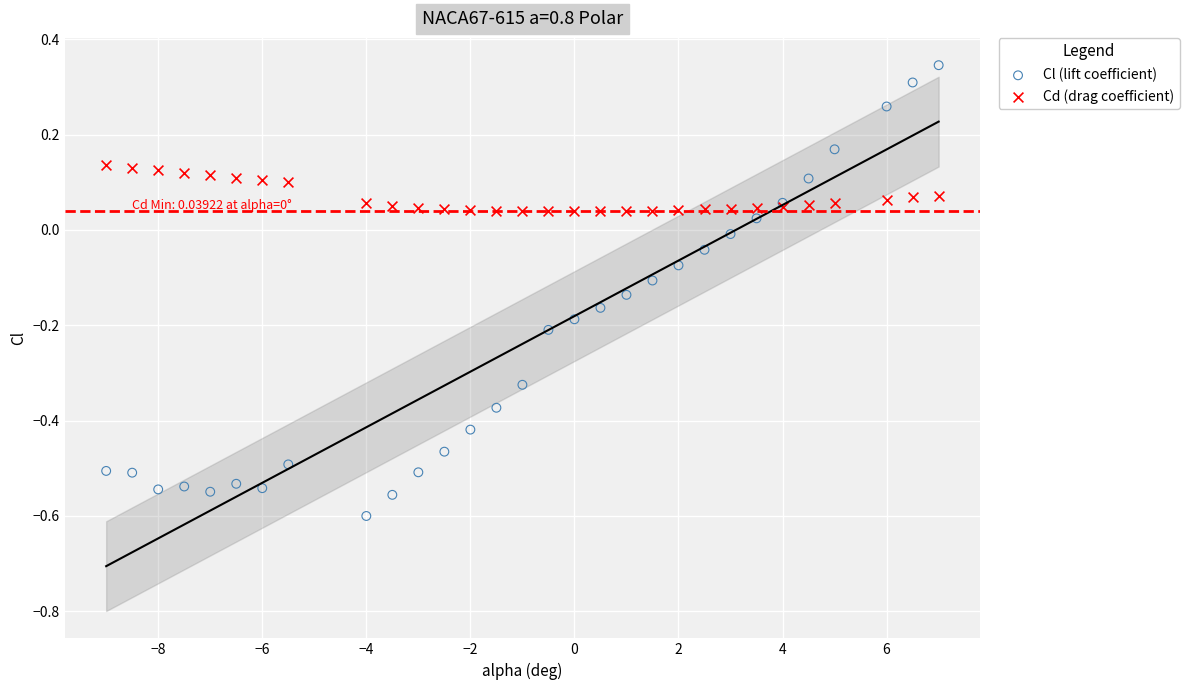

What is the X range (max minus min) for the scatter plot?

16.0